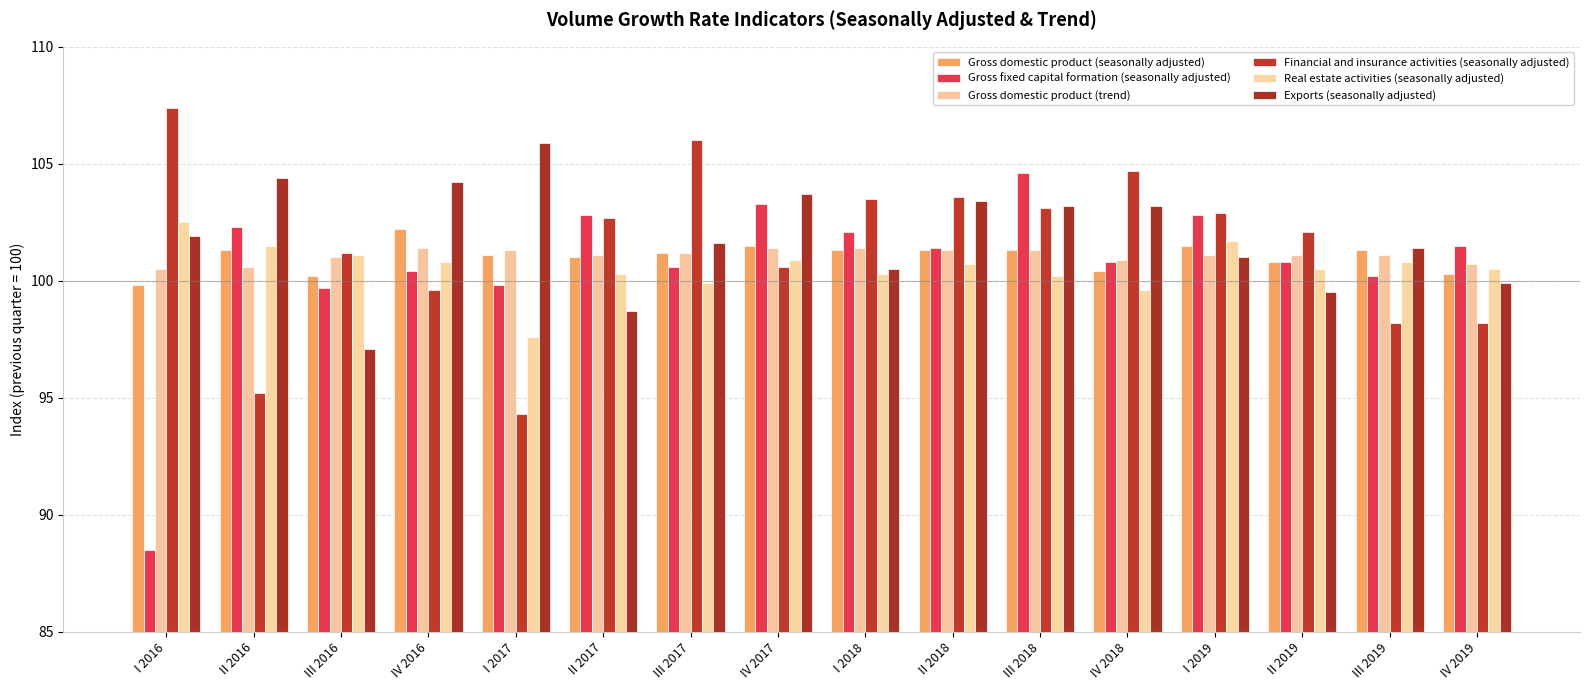

What is the label of the 14th bar from the left?

II 2019